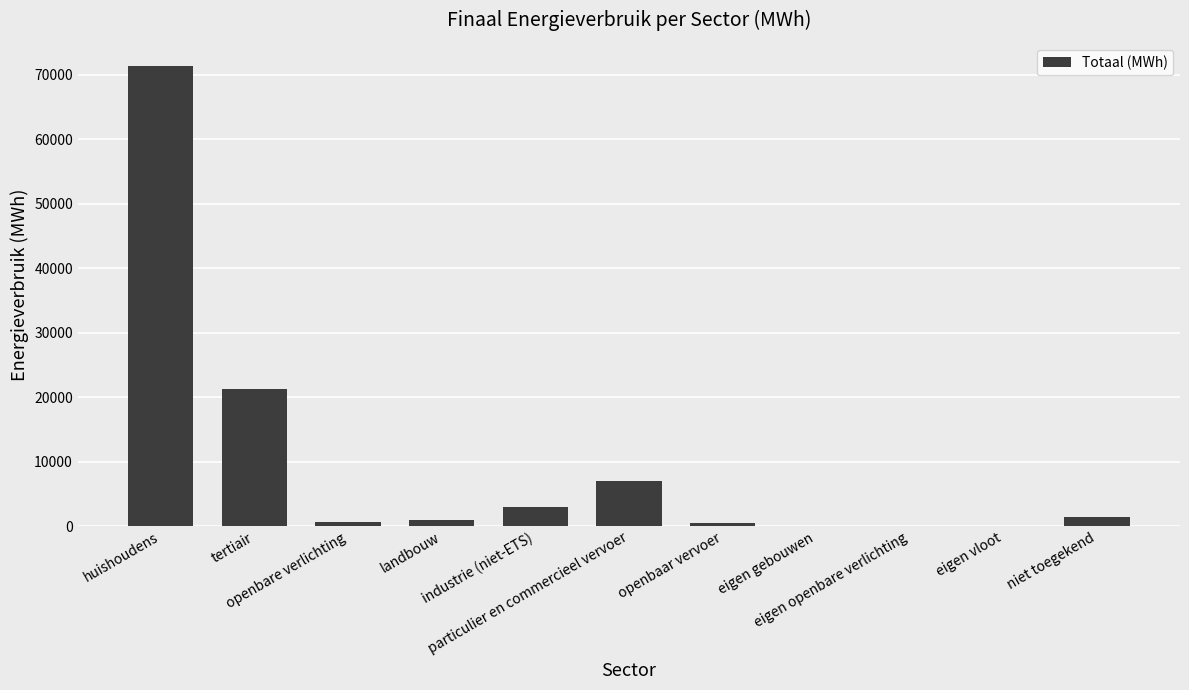

What is the greatest value displayed?

71373.4